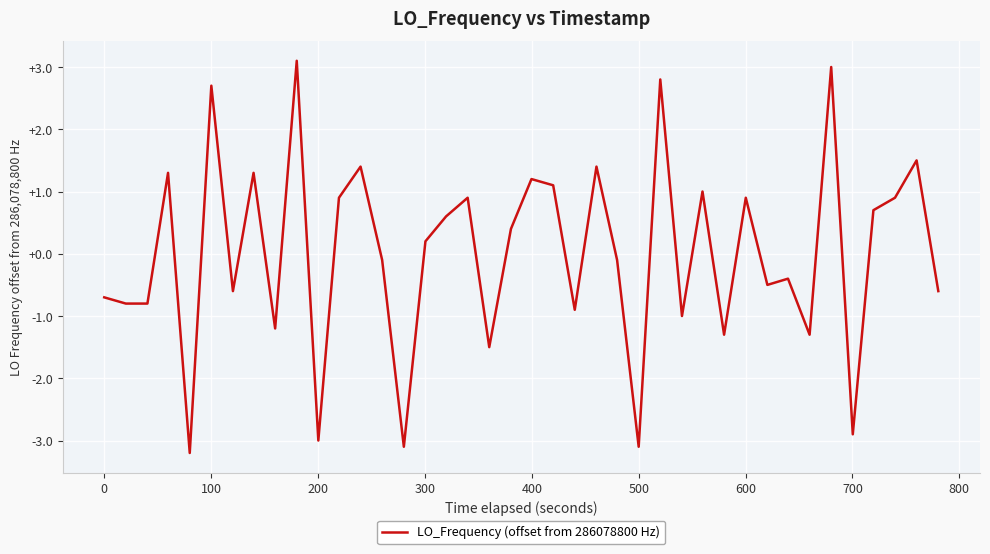

What is the maximum value shown in the chart?

3.1